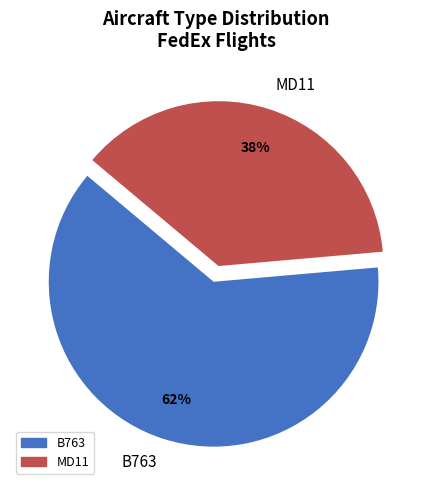

Which slice is the smallest?

MD11